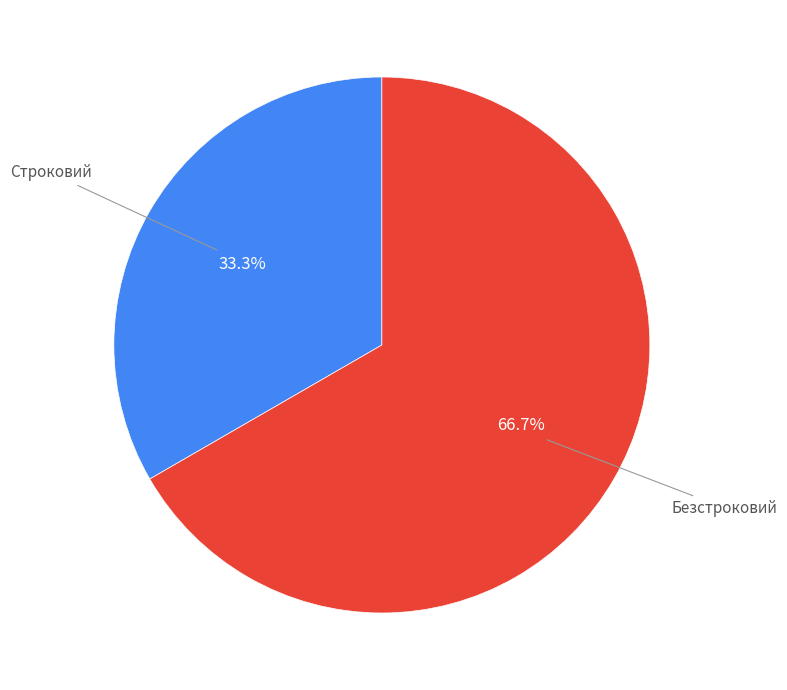

Is there any slice that represents more than half of the pie?

Yes